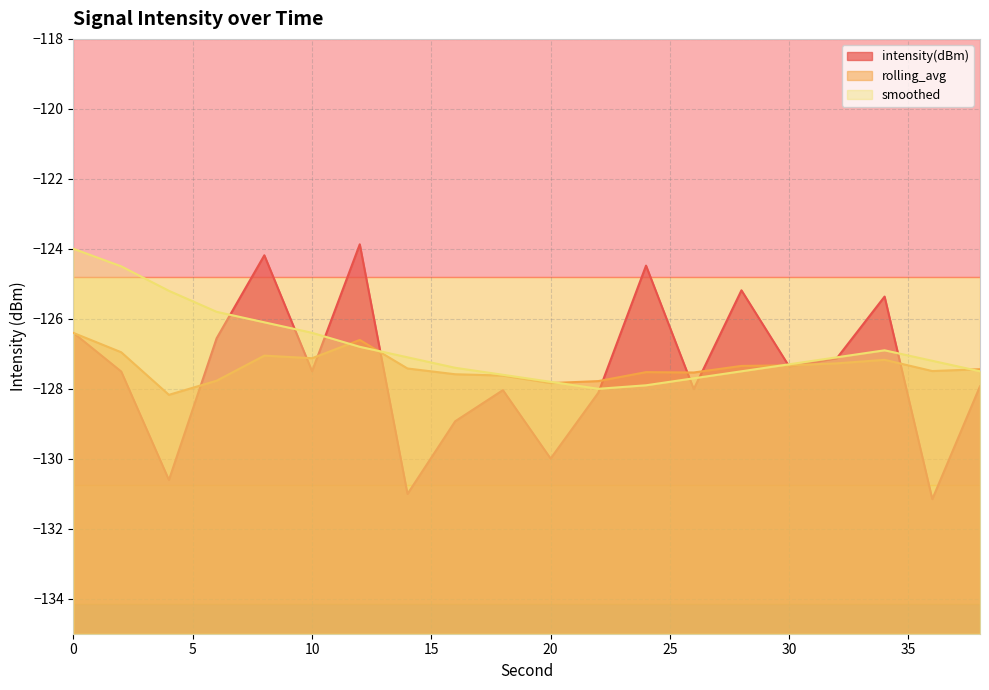

Read the smoothed value at 16.

-127.4